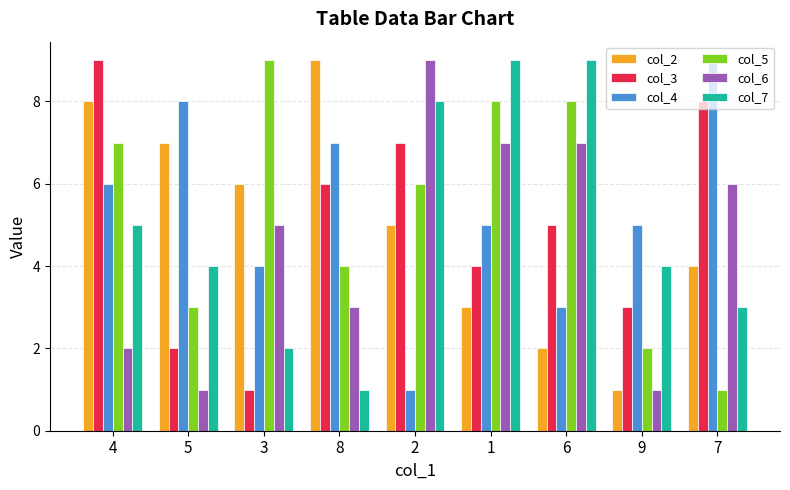

Reading right to left, list all the values displayed in this chart.

col_2: 4	1	2	3	5	9	6	7	8
col_3: 8	3	5	4	7	6	1	2	9
col_4: 9	5	3	5	1	7	4	8	6
col_5: 1	2	8	8	6	4	9	3	7
col_6: 6	1	7	7	9	3	5	1	2
col_7: 3	4	9	9	8	1	2	4	5